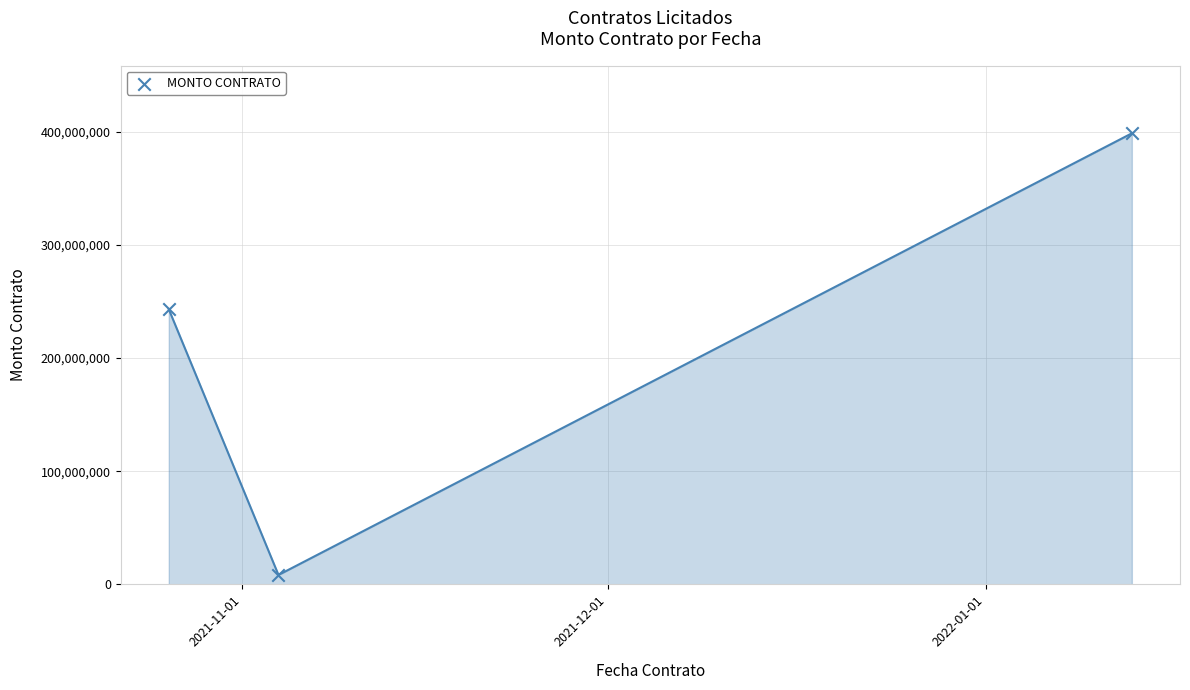

What Y value in the scatter plot is closest to 203442408?

243156847.1